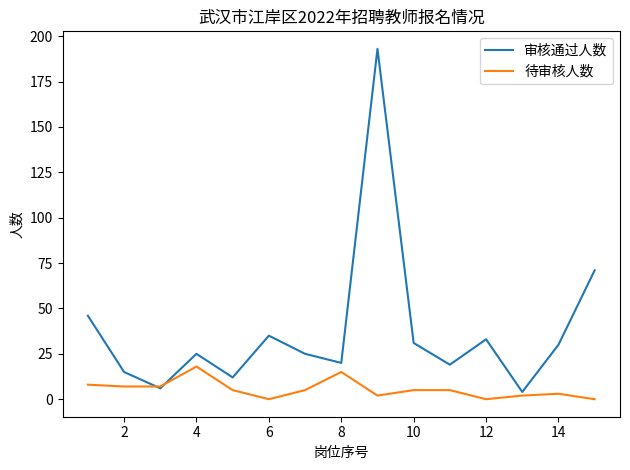

Which series has the largest range (max minus min)?

审核通过人数